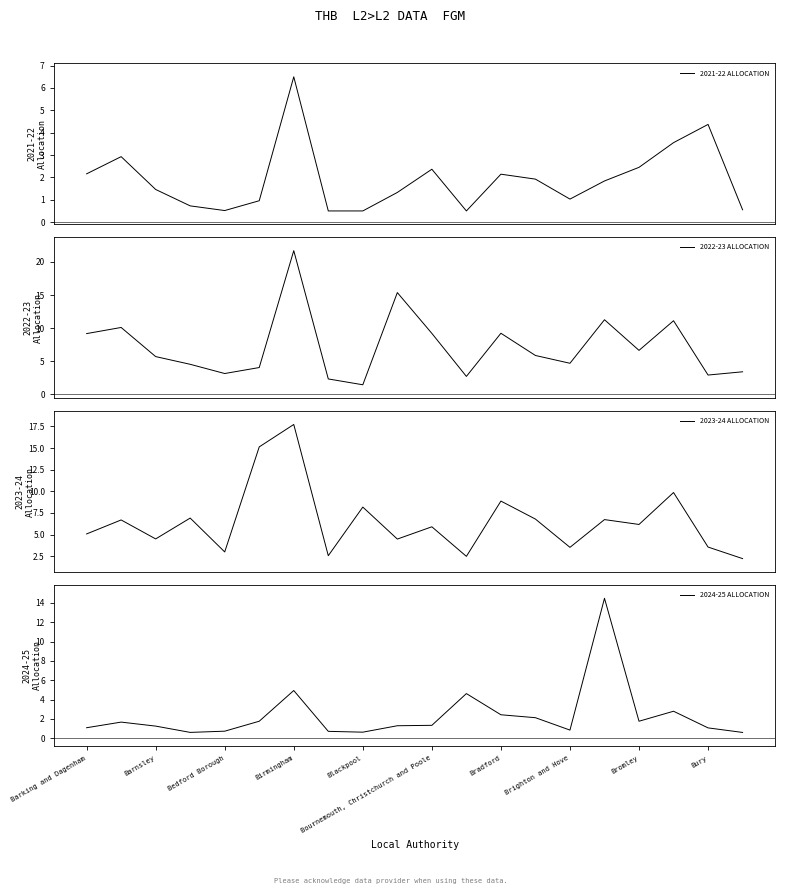

What is the maximum value for 2021-22 ALLOCATION?

6.5